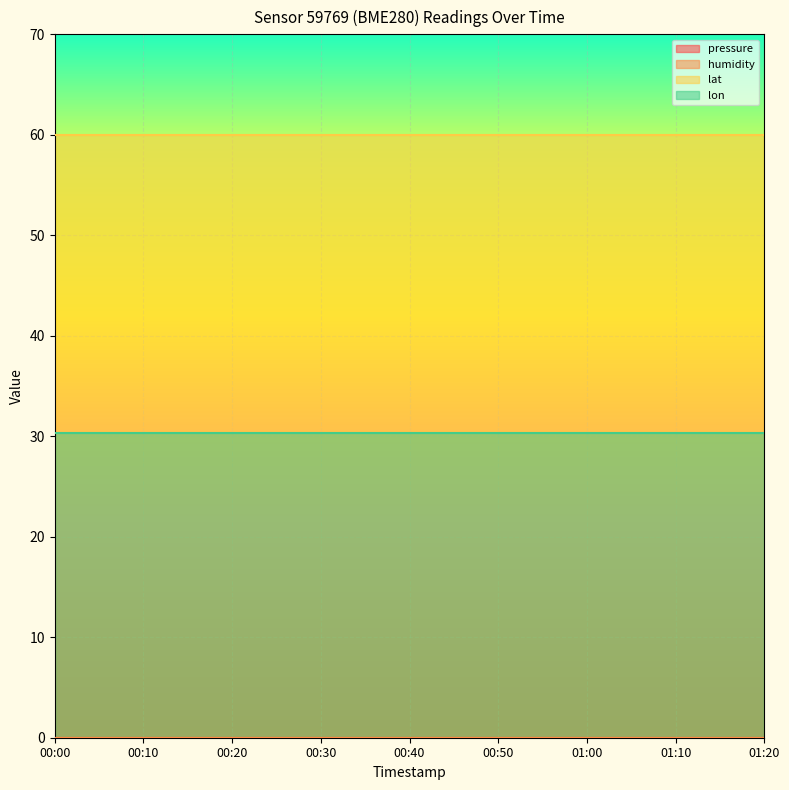

At 01:10, list the series in order from smallest to largest.

pressure, humidity, lon, lat